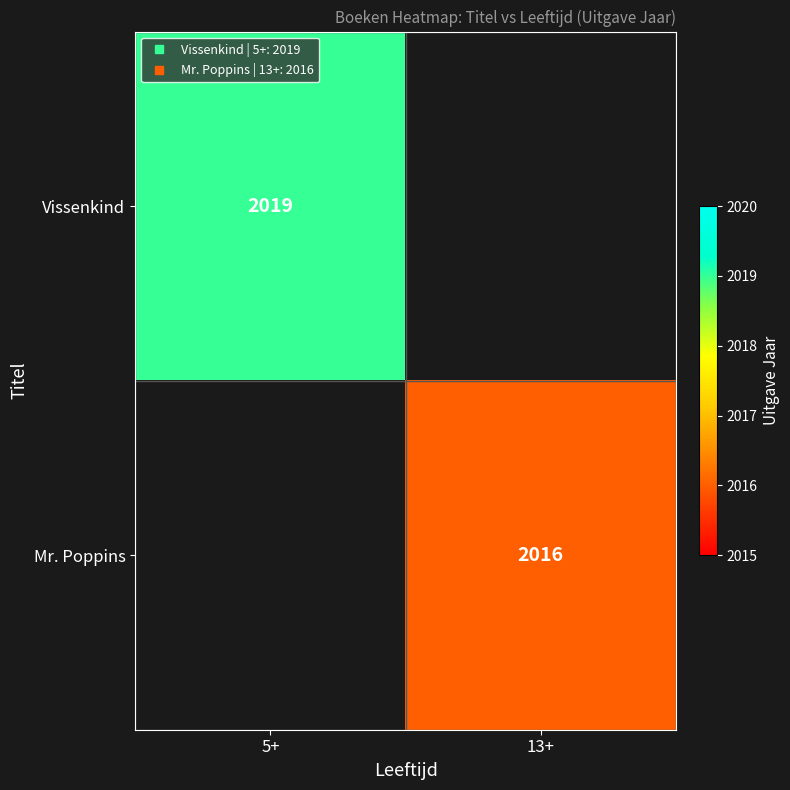

How many distinct data groups are displayed?

2